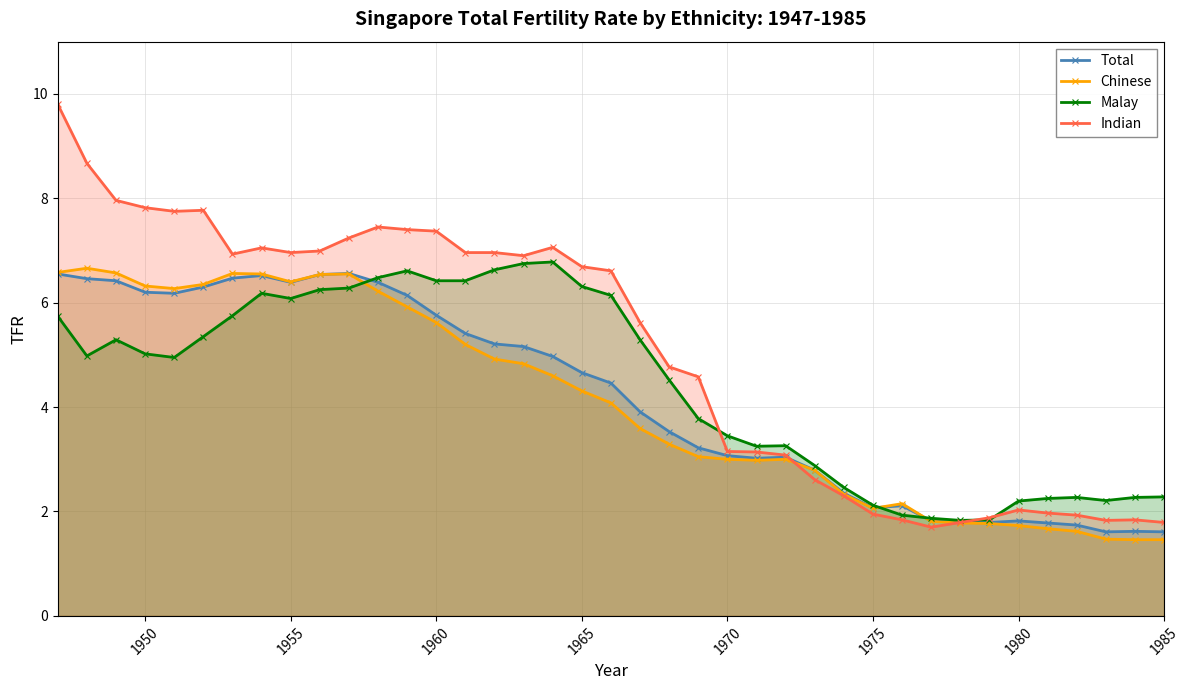

True or false: Total has more than 0 interior local peaks.

True